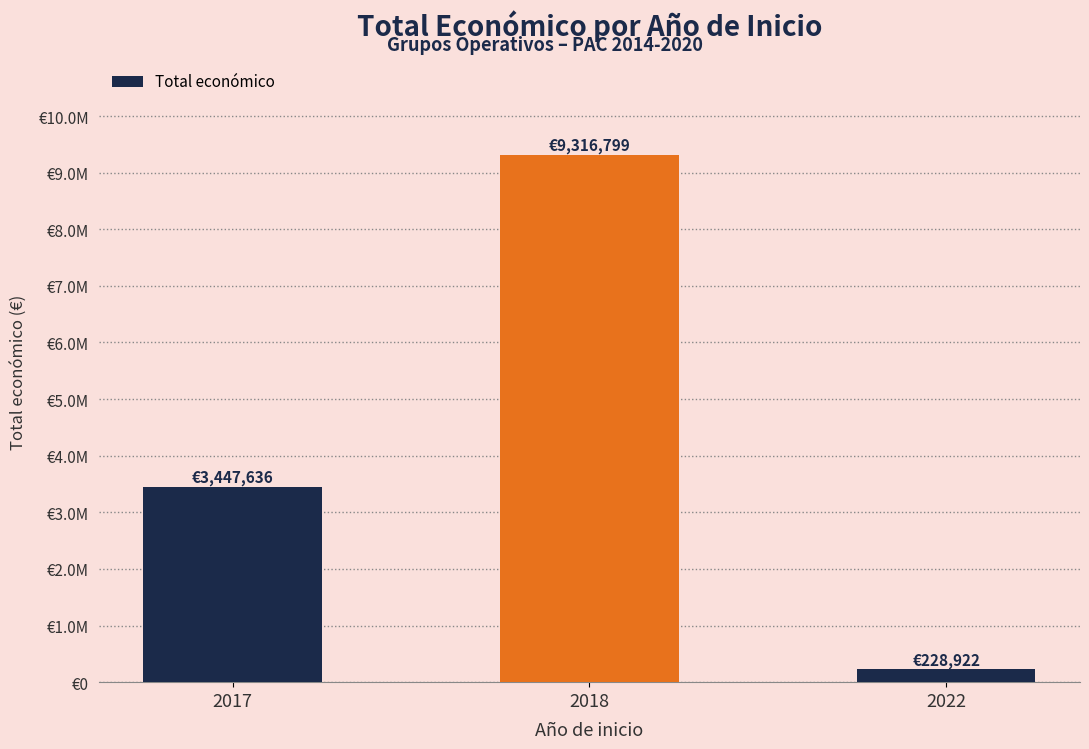

What is the change in value from 2017 to 2018?

+5869163